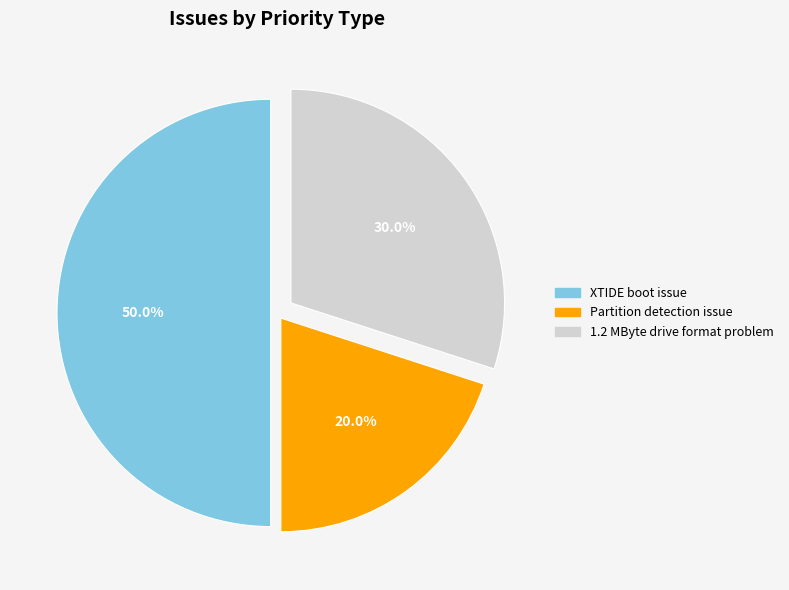

Approximately how many times larger is the value at XTIDE boot issue compared to 1.2 MByte drive format problem?

1.7